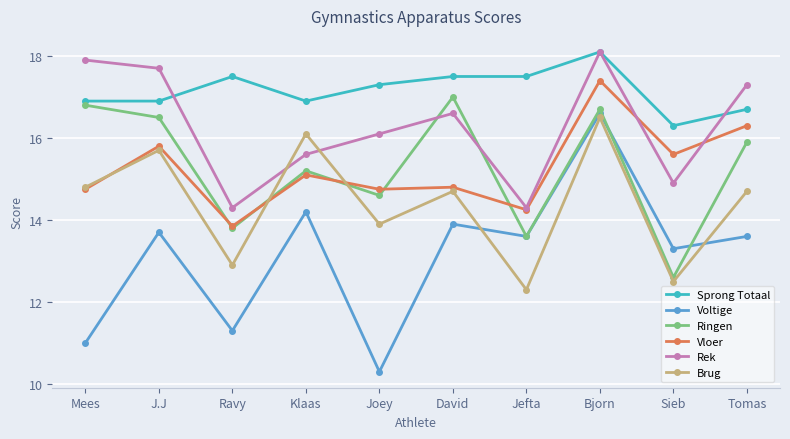

True or false: Brug has a value of 7.0 at Klaas.

False